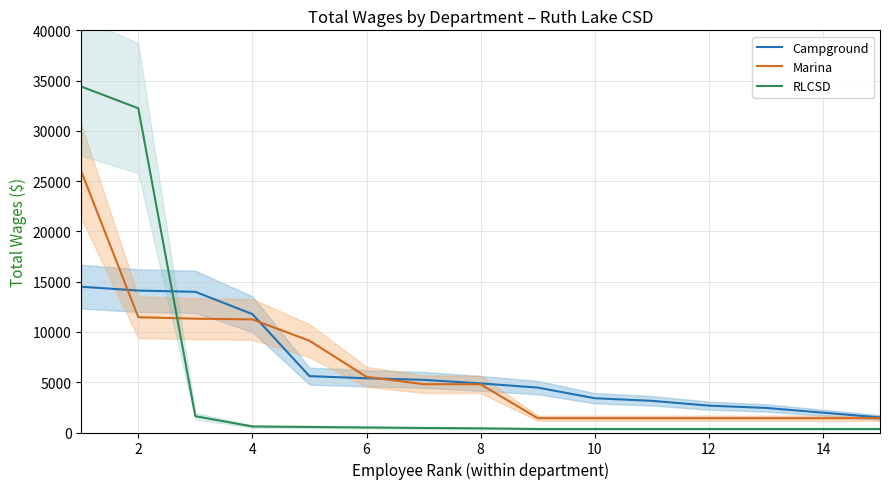

What is the minimum value for Campground?

1500